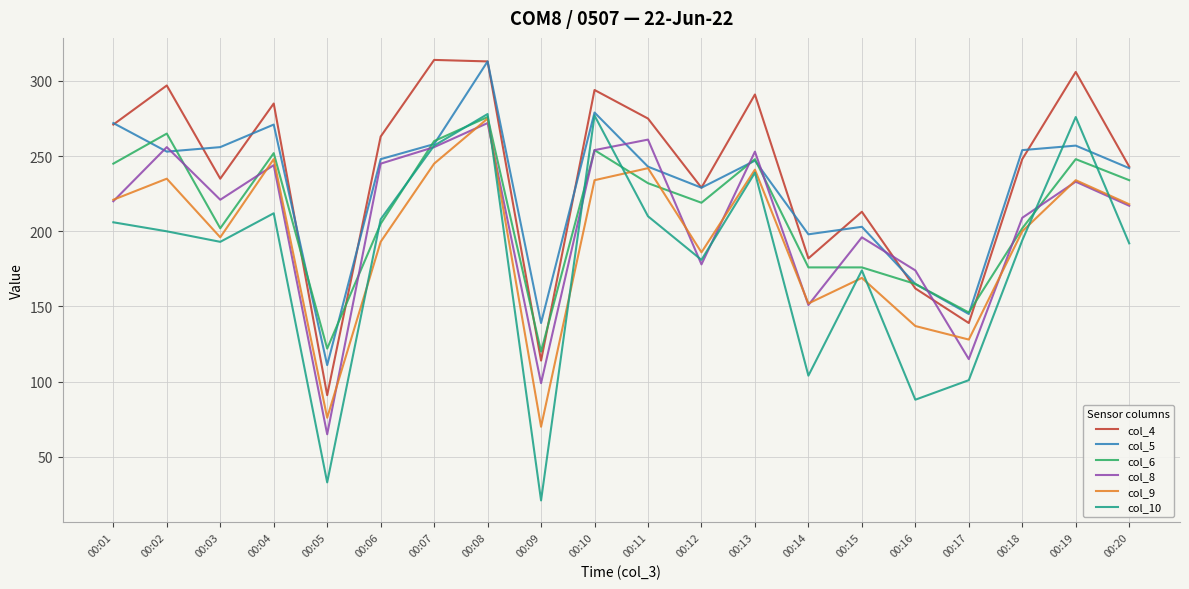

How many values in the col_6 series are below 232?

10